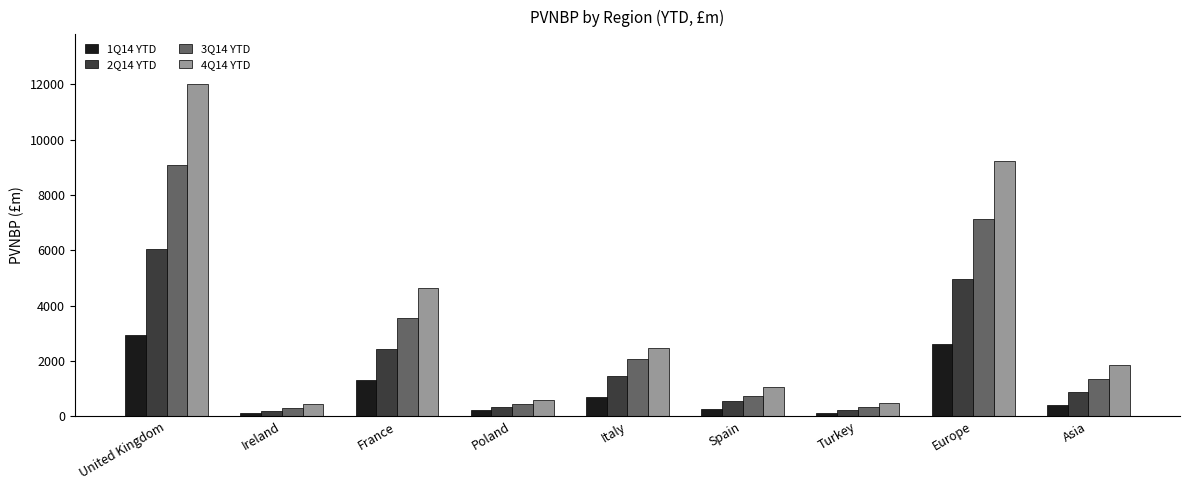

What is the average value of the 3Q14 YTD series?

2776